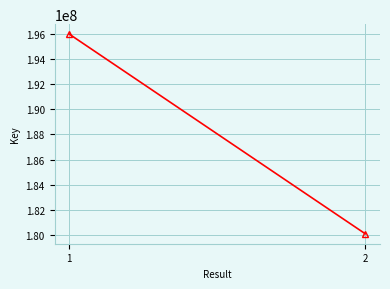

List the labels in order of value, smallest first.

2, 1